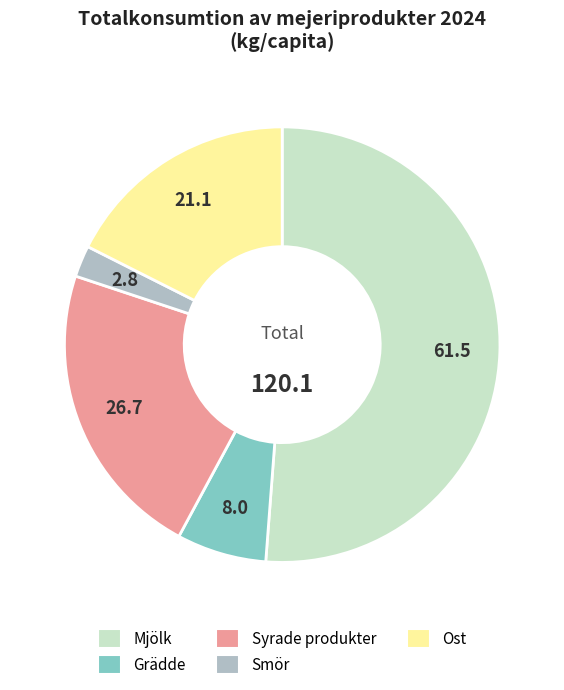

True or false: Ost accounts for 18% of the total.

True